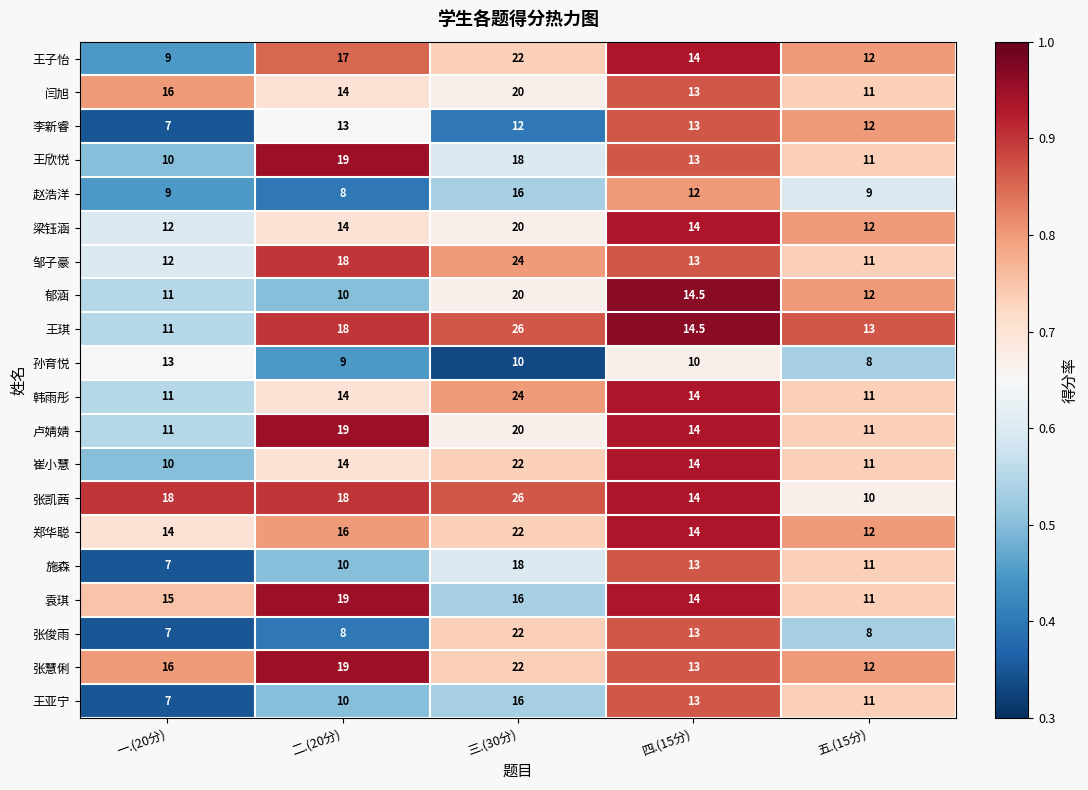

What is the difference between the maximum and minimum values in the 郑华聪 series?

10.0